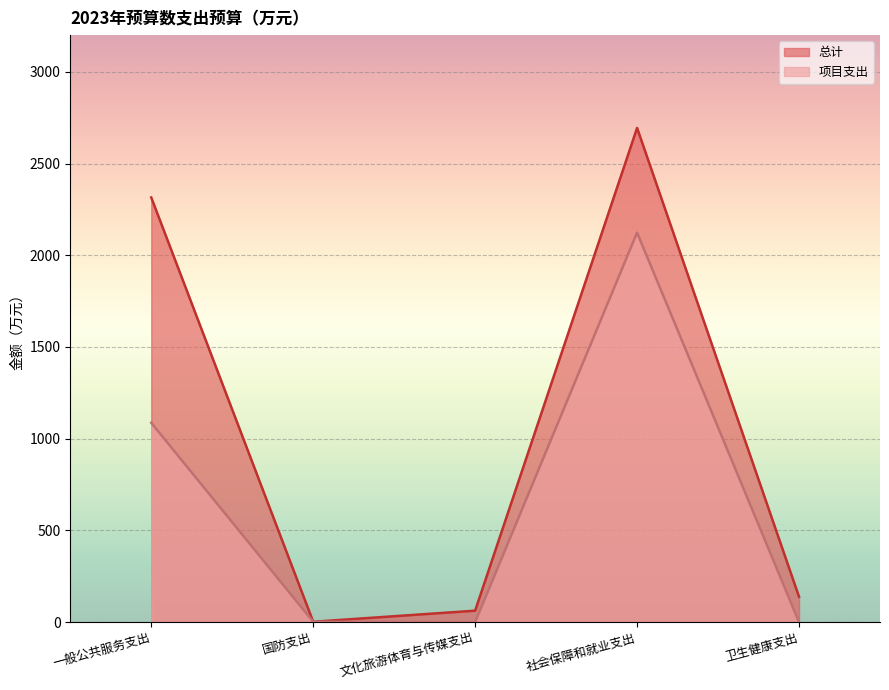

How many lines are shown in the chart?

2